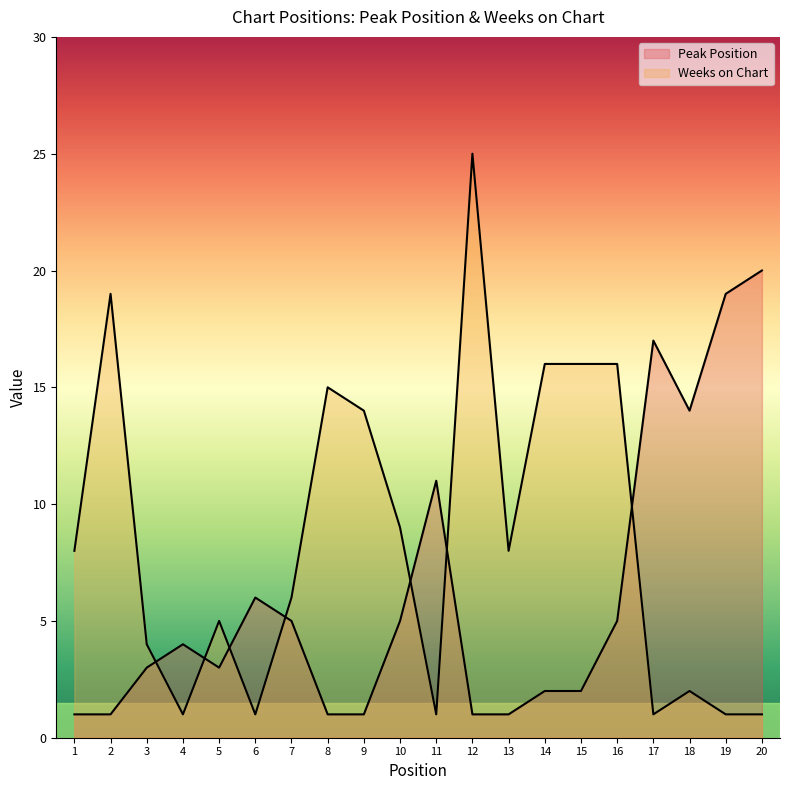

At which label is Weeks on Chart closest to 13?

9